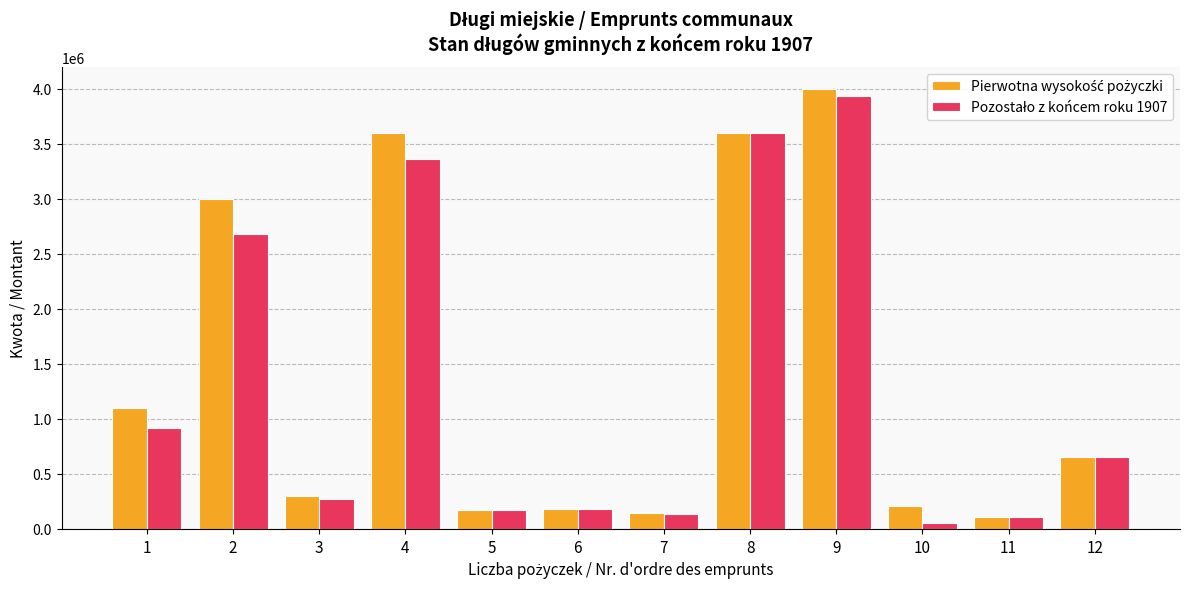

What is the spread (max minus min) of values at 9?

66669